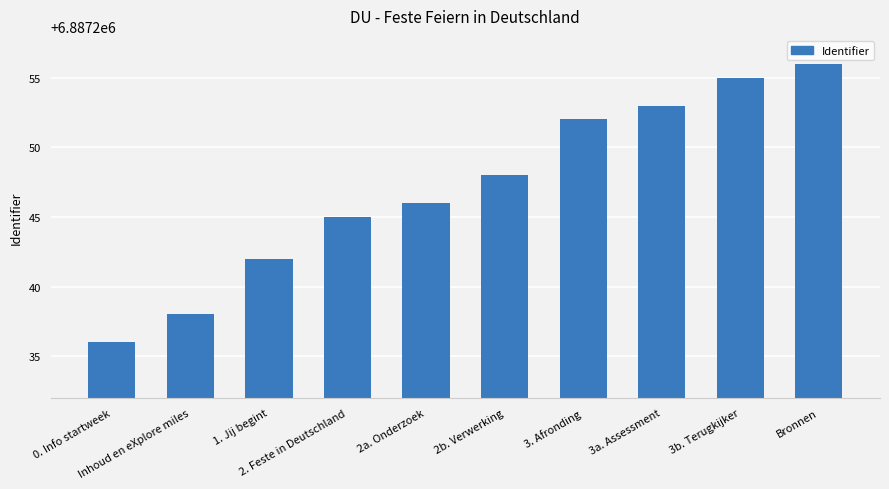

Approximately how many times larger is the value at Bronnen compared to 3a. Assessment?

1.0